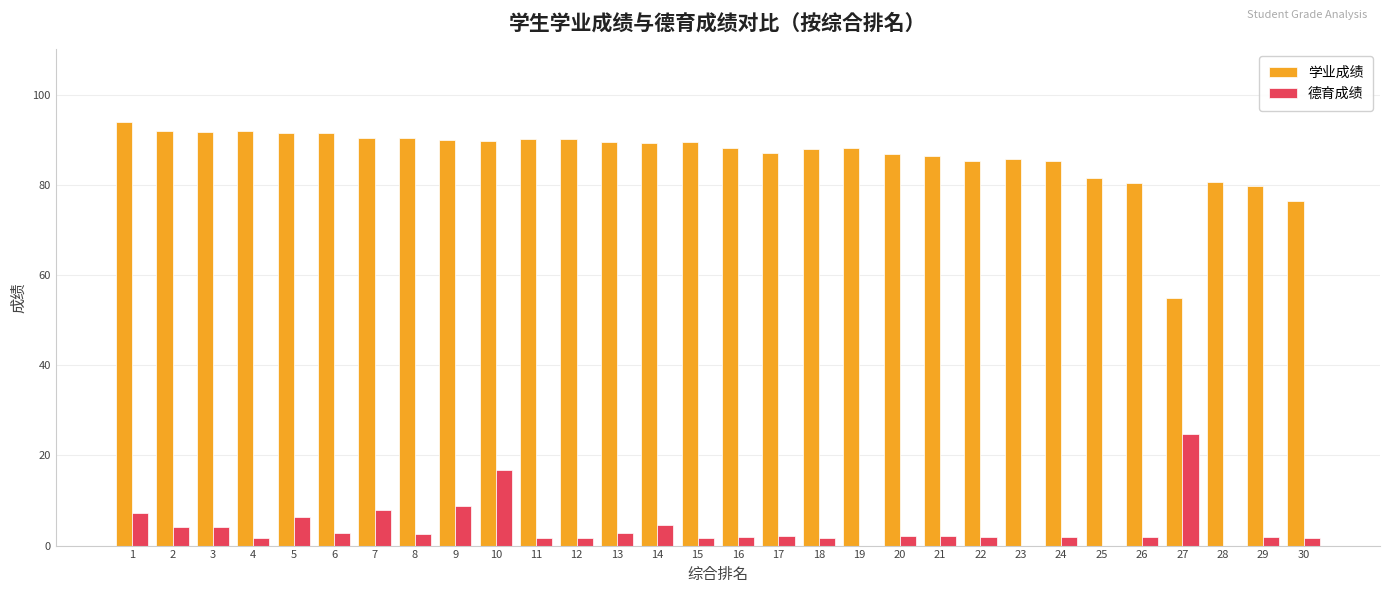

True or false: 德育成绩 has a value of 12.7 at 19.

False